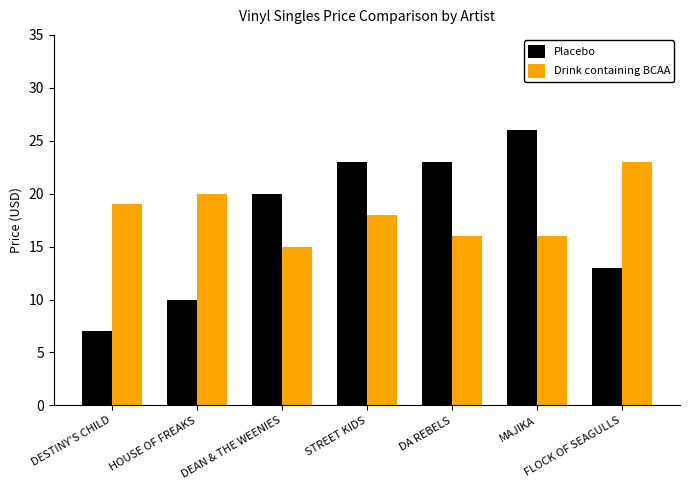

At how many categories does at least one series exceed 11?

7